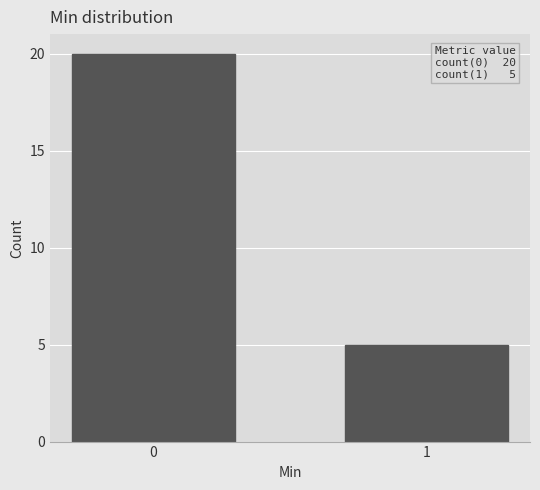

Reading right to left, extract all data points from this chart.

5	20